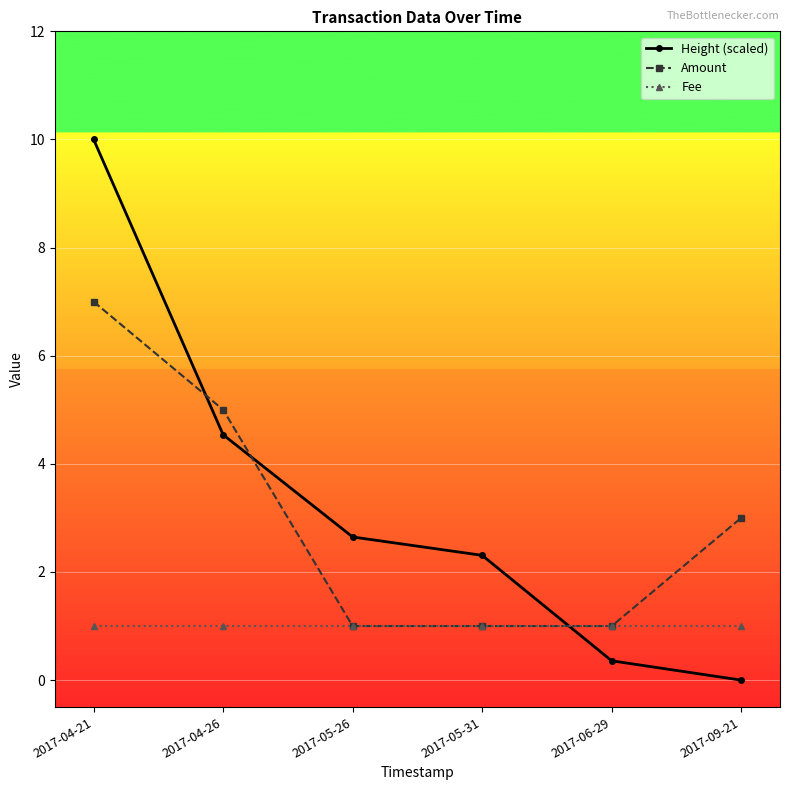

The value of Amount at 2017-05-31 is 1.0. True or false?

True